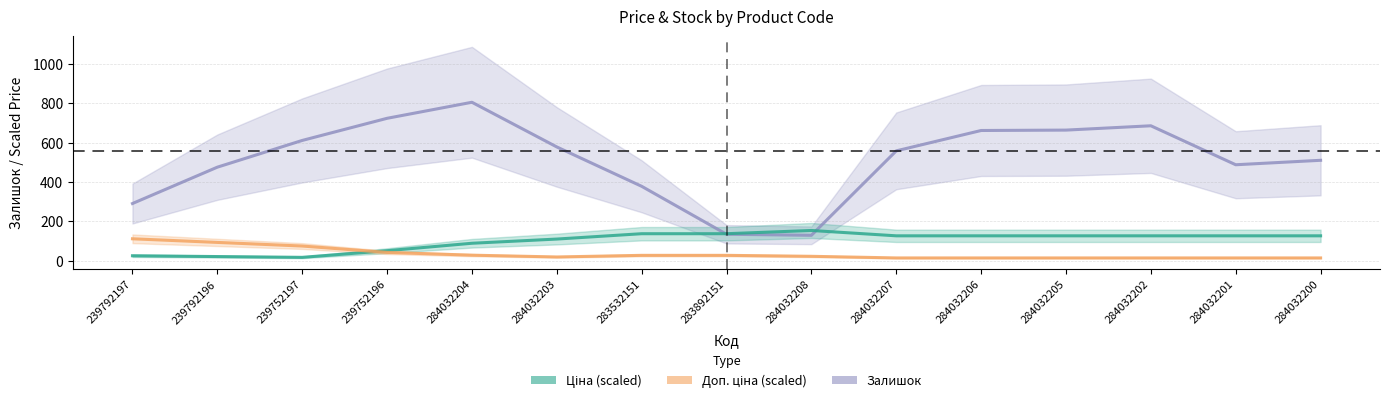

What is the label of the 3rd point from the right?

284032202